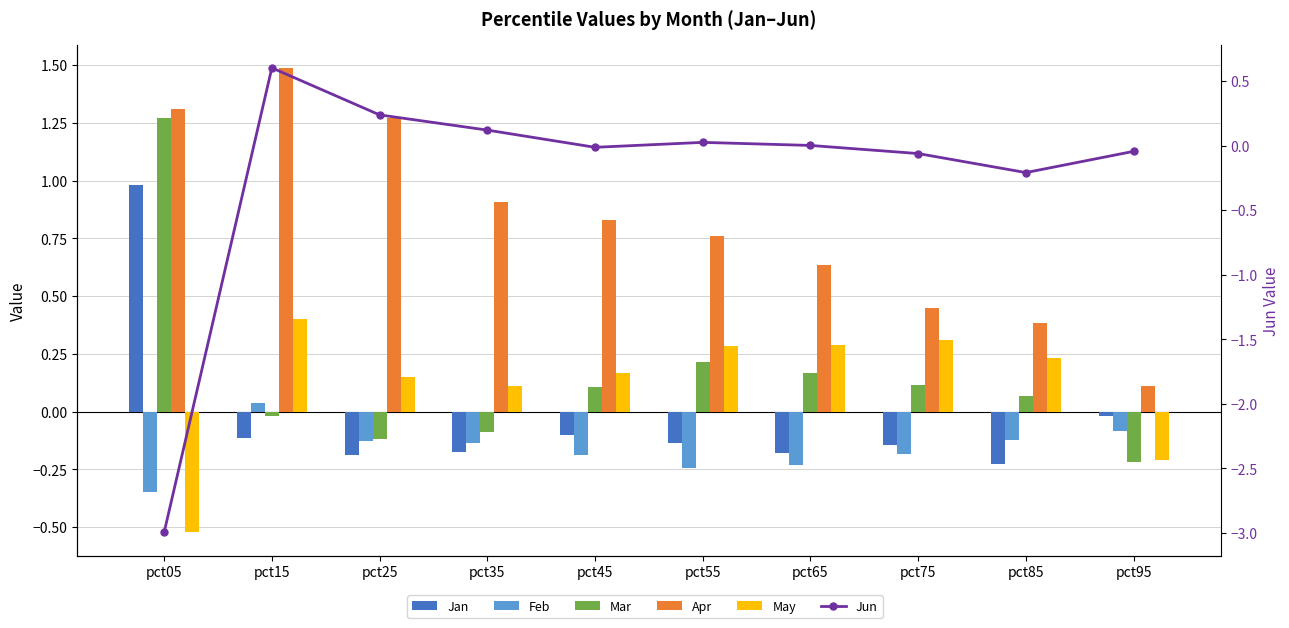

Reading right to left, transcribe all the data shown in this chart.

Jan: -0.0	-0.2	-0.1	-0.2	-0.1	-0.1	-0.2	-0.2	-0.1	1.0
Feb: -0.1	-0.1	-0.2	-0.2	-0.2	-0.2	-0.1	-0.1	0.0	-0.3
Mar: -0.2	0.1	0.1	0.2	0.2	0.1	-0.1	-0.1	-0.0	1.3
Apr: 0.1	0.4	0.4	0.6	0.8	0.8	0.9	1.3	1.5	1.3
May: -0.2	0.2	0.3	0.3	0.3	0.2	0.1	0.2	0.4	-0.5
Jun: -0.0	-0.2	-0.1	0.0	0.0	-0.0	0.1	0.2	0.6	-3.0